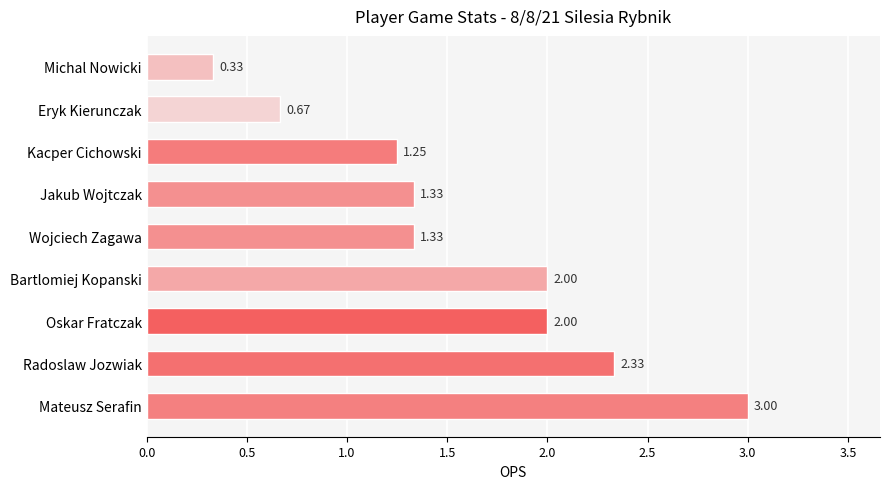

What is the change in value from Wojciech Zagawa to Eryk Kierunczak?

-0.7